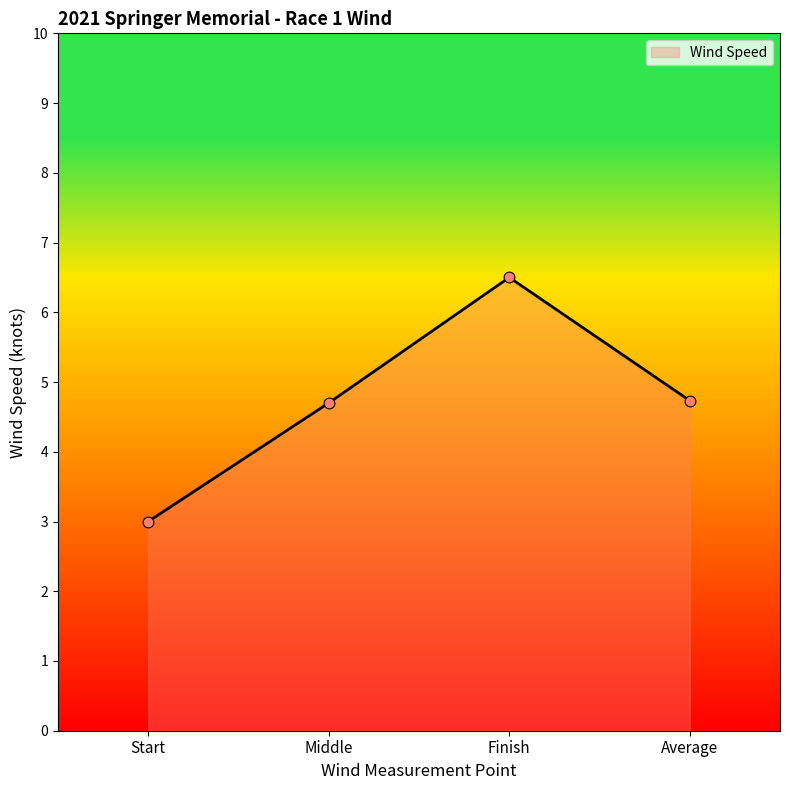

Approximately how many times larger is the value at Middle compared to Average?

1.0